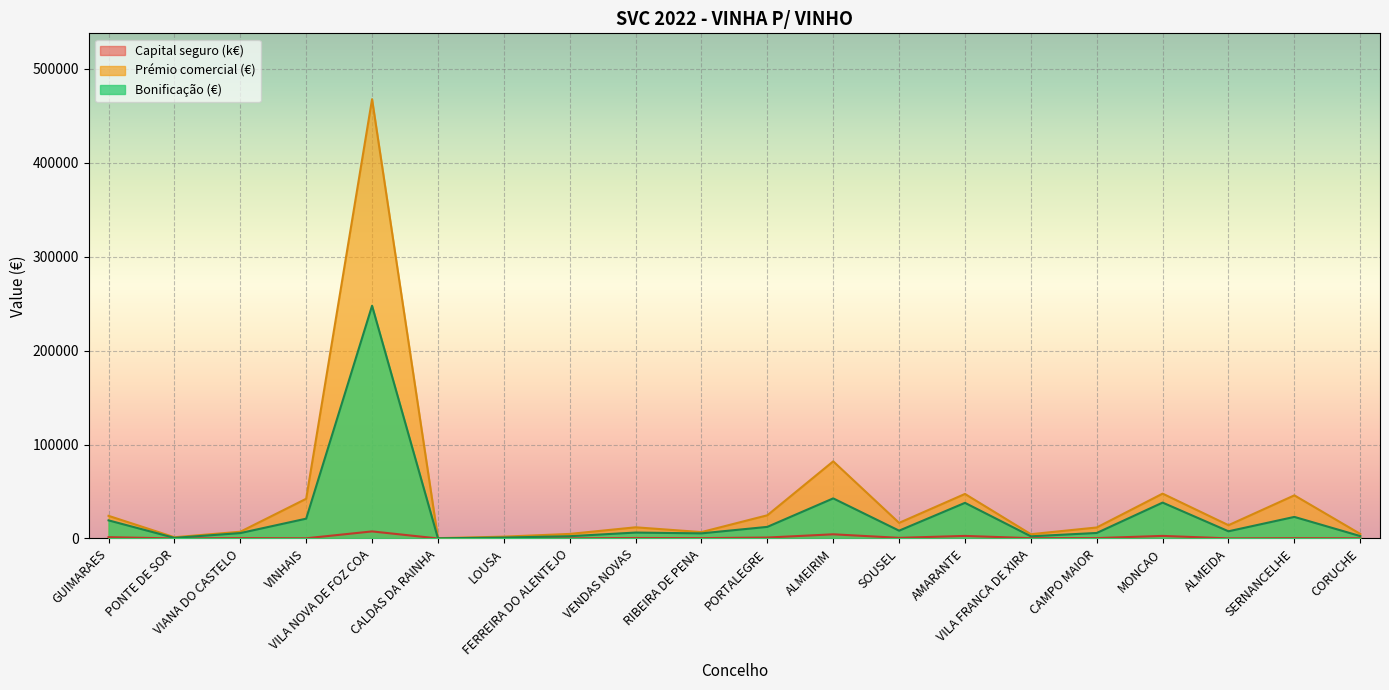

What is the label of the 16th point from the left?

CAMPO MAIOR